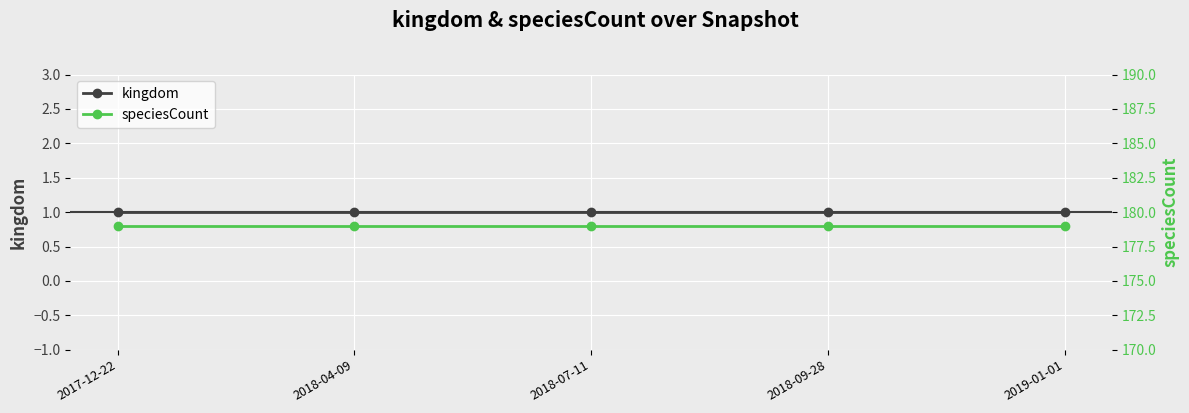

At which label is speciesCount closest to 179?

2017-12-22